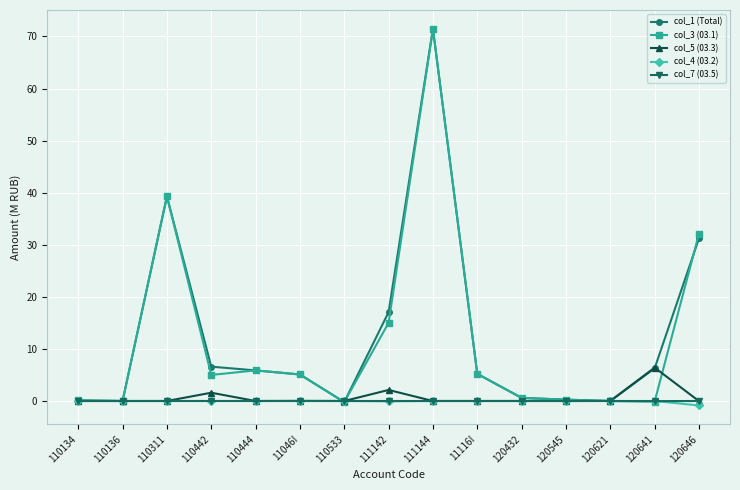

At which category is the sum across all series the highest?

111144